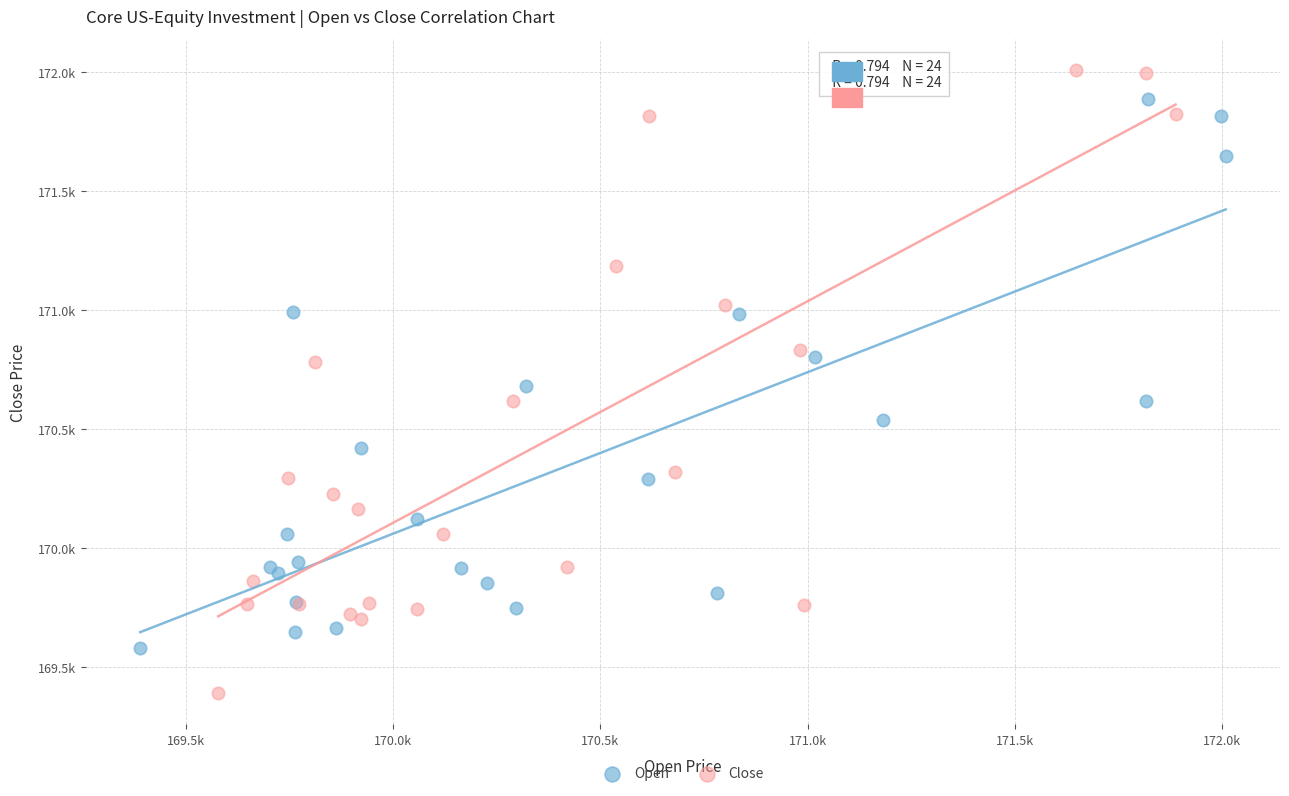

Which series has the largest Y range (max minus min)?

Close